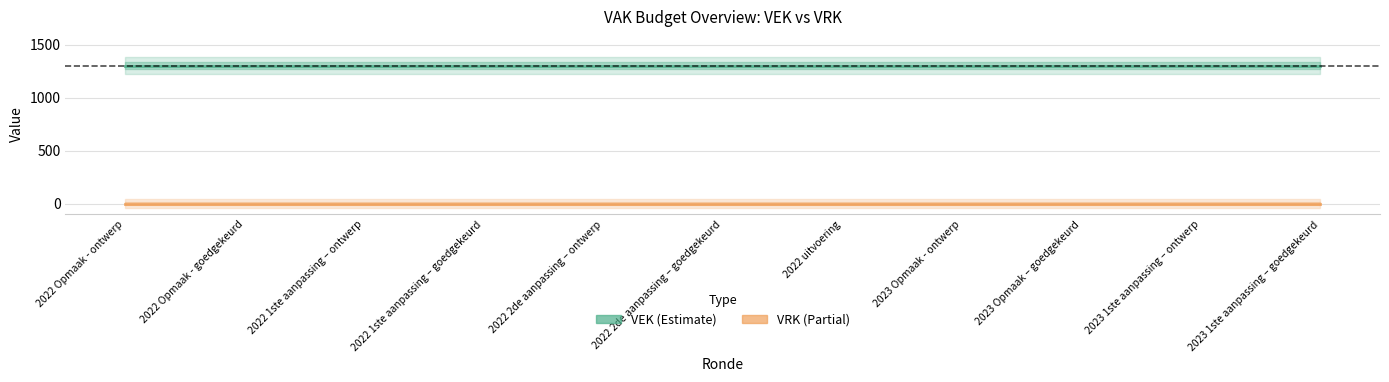

Between 2023 1ste aanpassing – goedgekeurd and 2022 1ste aanpassing – goedgekeurd, which is larger?

2023 1ste aanpassing – goedgekeurd